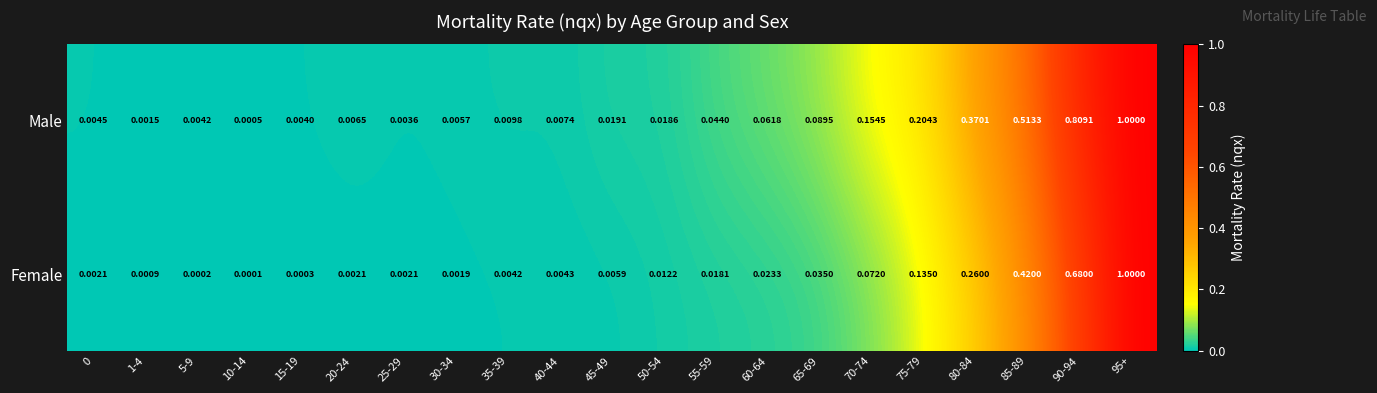

At 90-94, list the series in order from smallest to largest.

Female, Male